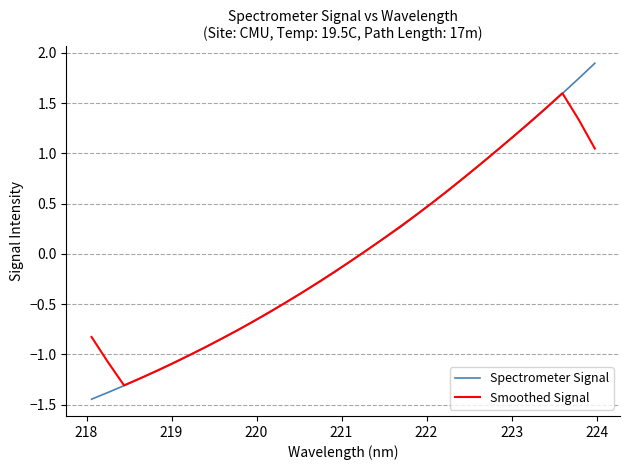

What is the maximum value shown in the chart?

1.9